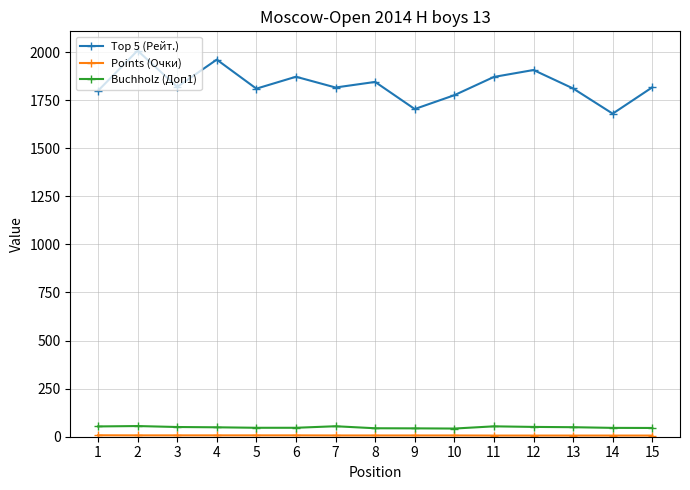

How many values in the Top 5 (Рейт.) series are below 1817?

7